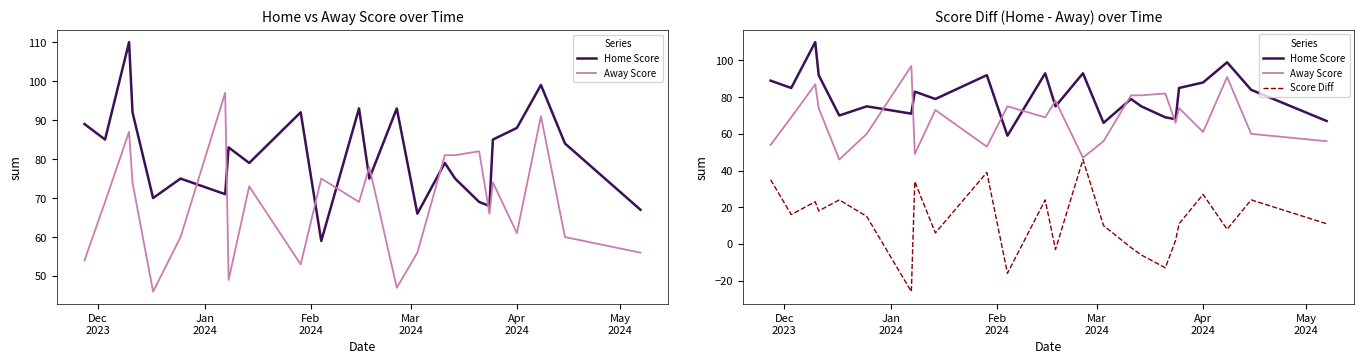

What is the minimum value for Away Score?

46